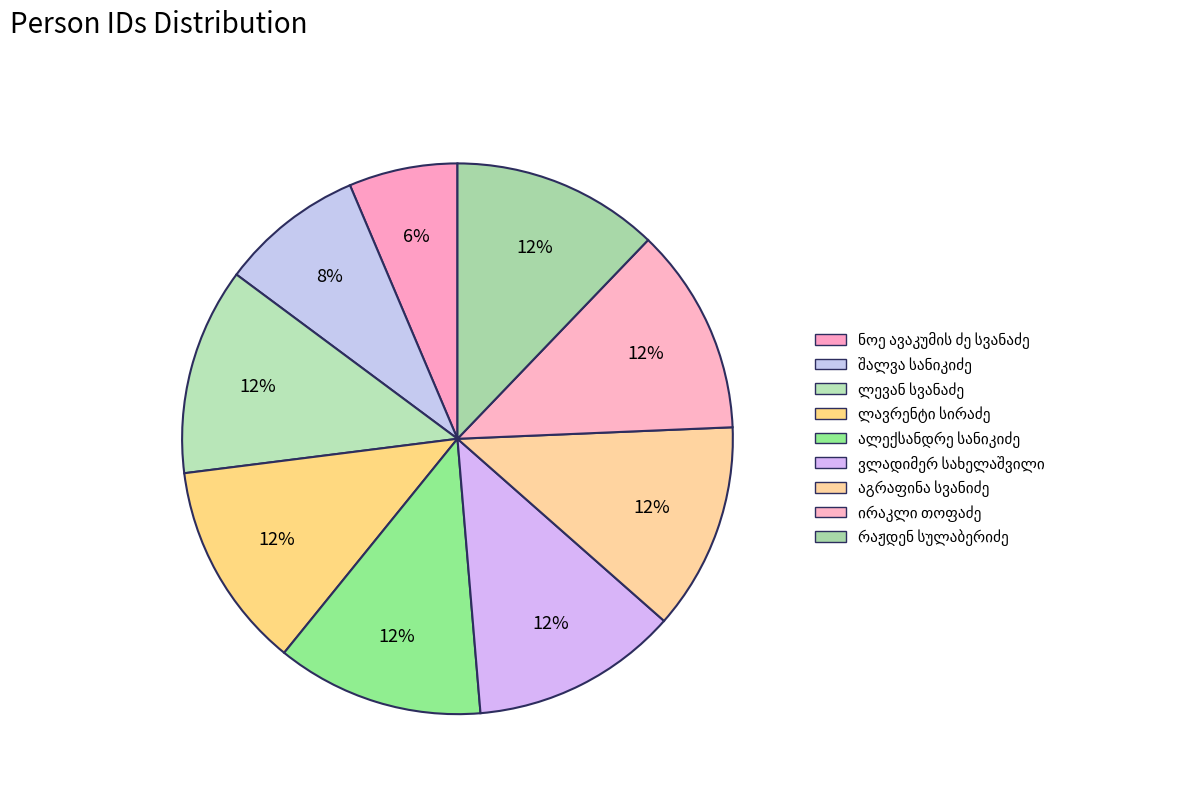

To the nearest percent, what portion does ირაკლი თოფაძე represent?

12%